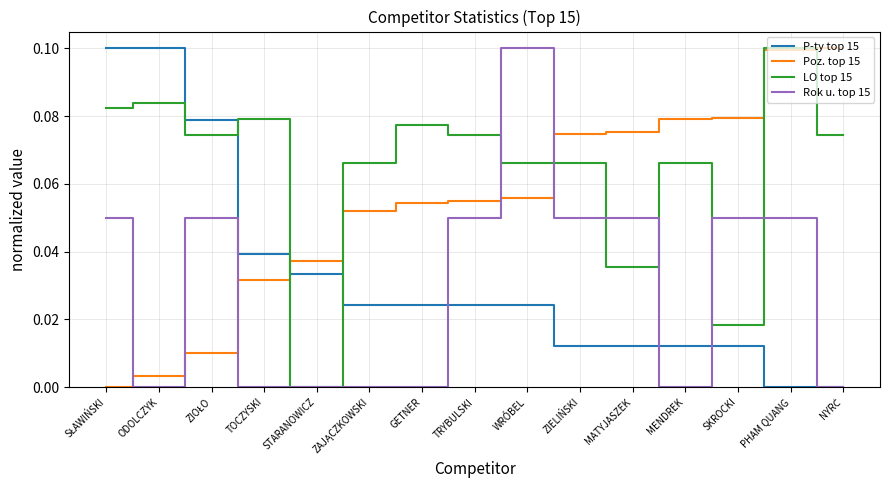

True or false: Rok u. top 15 and P-ty top 15 intersect in this chart.

True